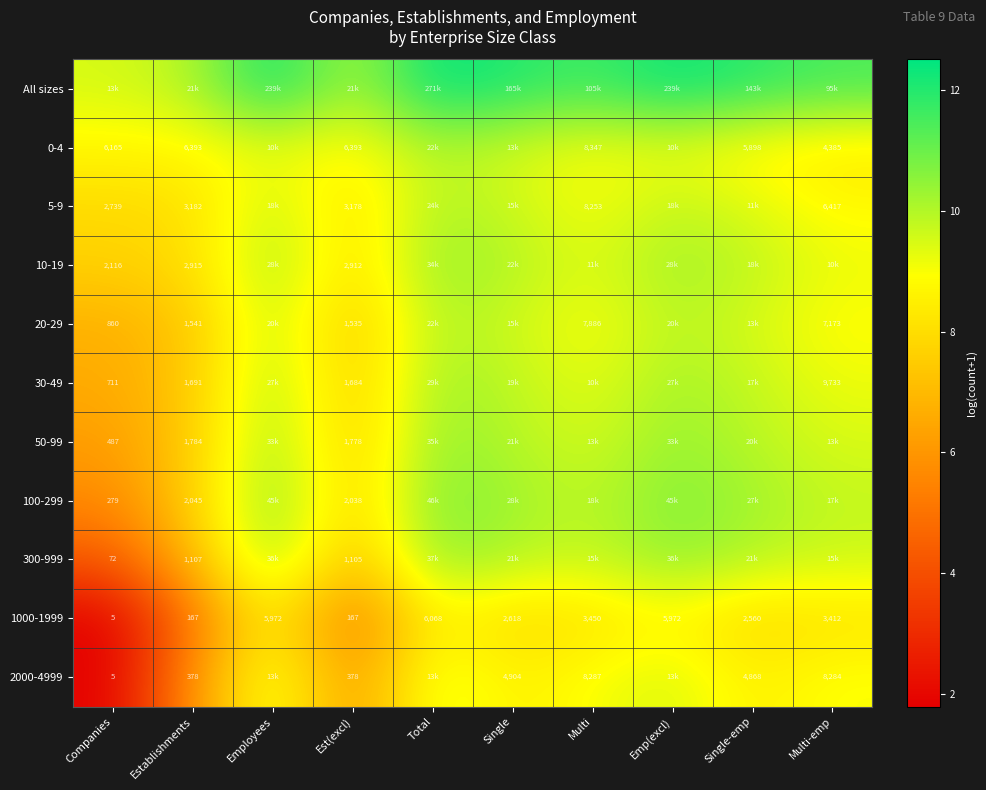

At which label does 1000-1999 reach its minimum?

Companies